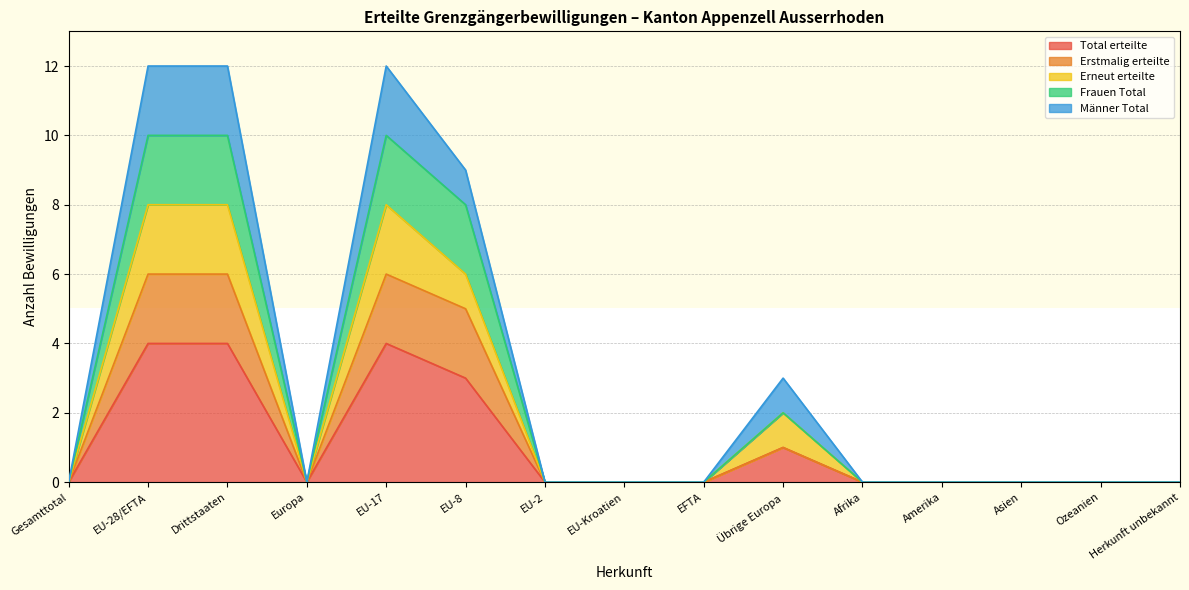

Rank the categories by Total erteilte value from lowest to highest.

Gesamttotal, Europa, EU-2, EU-Kroatien, EFTA, Afrika, Amerika, Asien, Ozeanien, Herkunft unbekannt, Übrige Europa, EU-8, EU-28/EFTA, Drittstaaten, EU-17